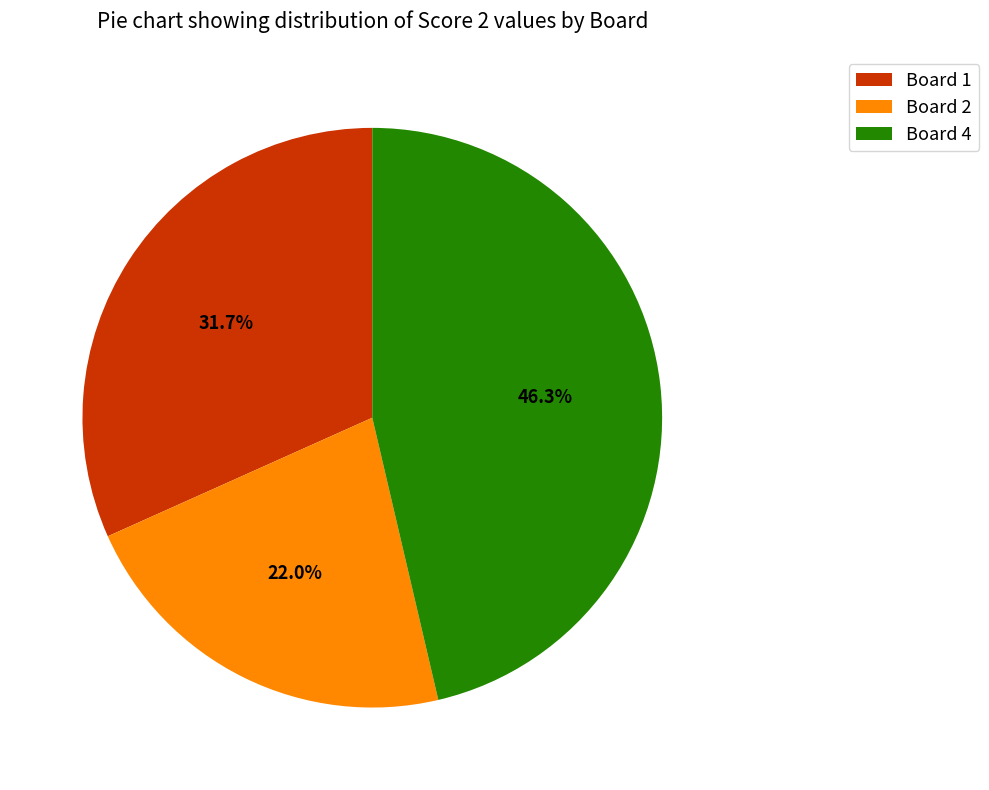

Do Board 2 and Board 1 together represent more than half of the pie?

Yes